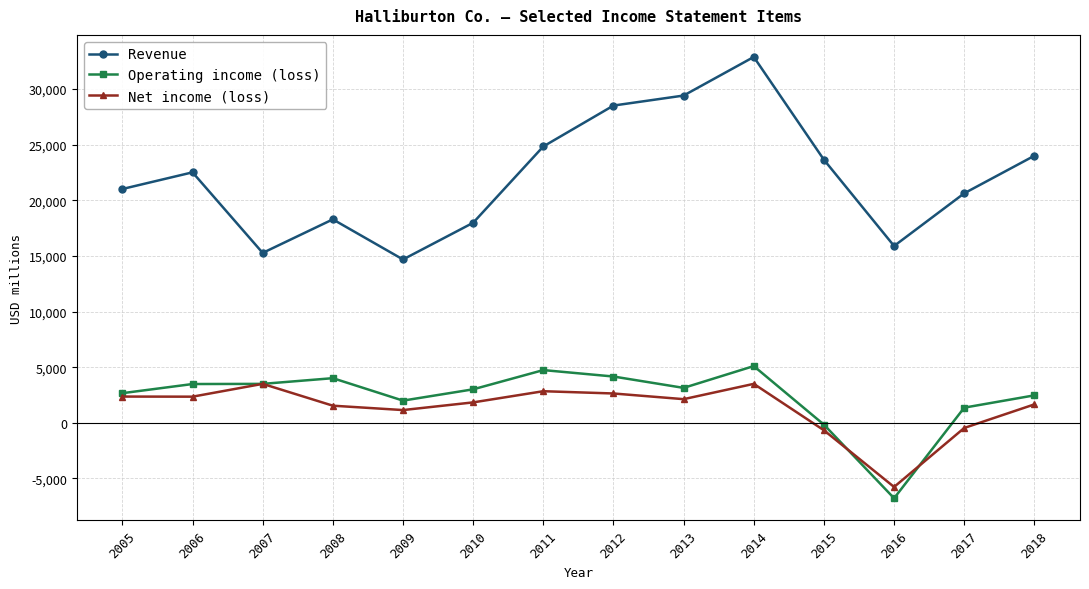

Is the value of Revenue at 2012 greater than the value of Operating income (loss) at 2008?

Yes